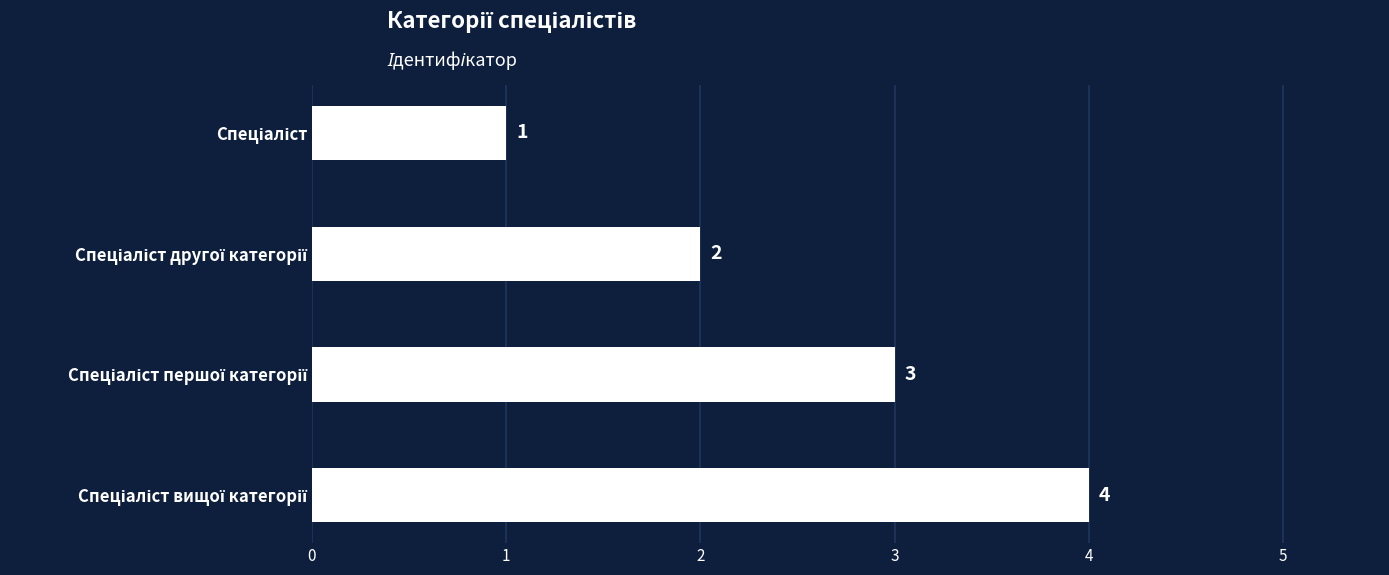

Count the values in the range 2 to 4.

3